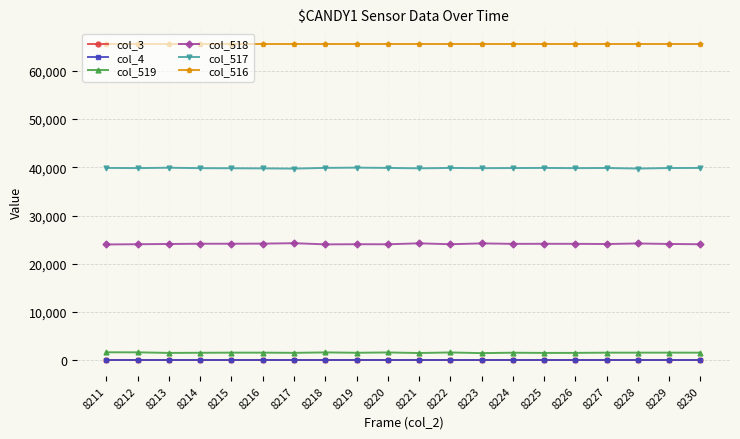

What is the approximate value of col_517 at 8218, to the nearest 5?

39880